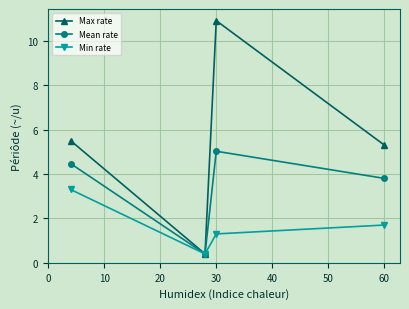

What is the difference between the maximum and second lowest values in the Max rate series?

5.6